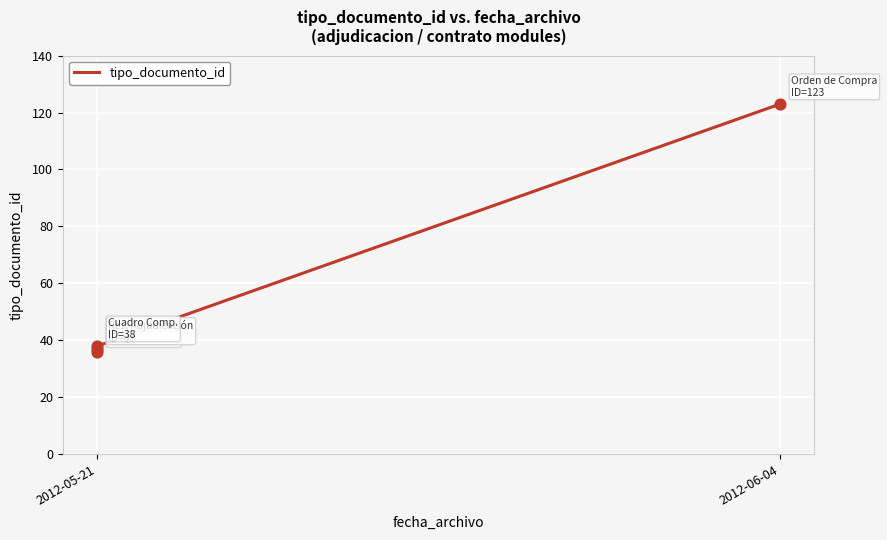

What is the change in value from 2012-05-21 to 2012-06-04?

+86